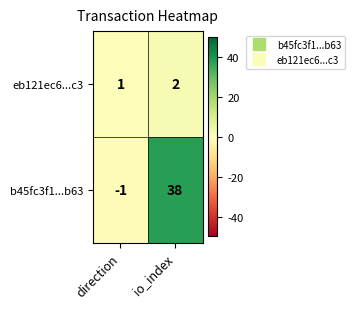

What is the difference between the highest and lowest values at io_index?

36